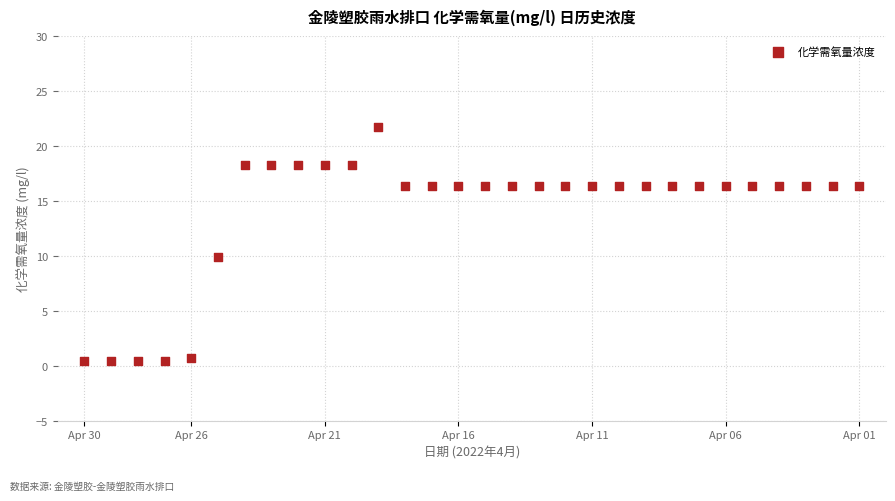

What is the range of Y values (max minus min)?

21.4